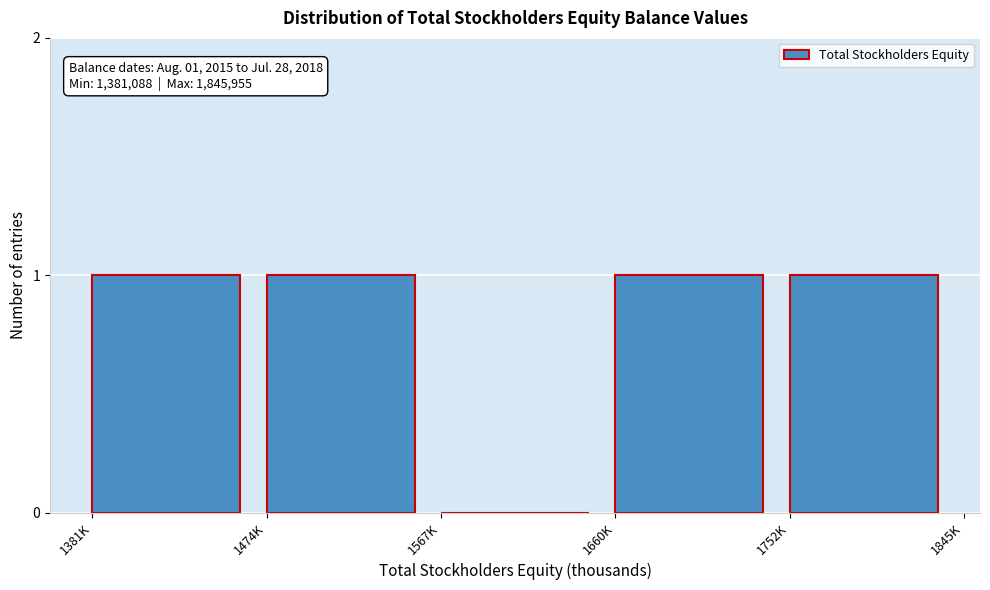

Reading left to right, transcribe all the data shown in this chart.

1381K=1	1474K=1	1567K=0	1660K=1	1752K=1